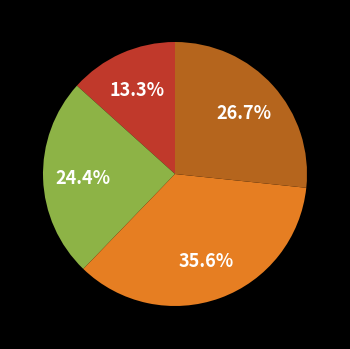

How many slices are in this pie chart?

4